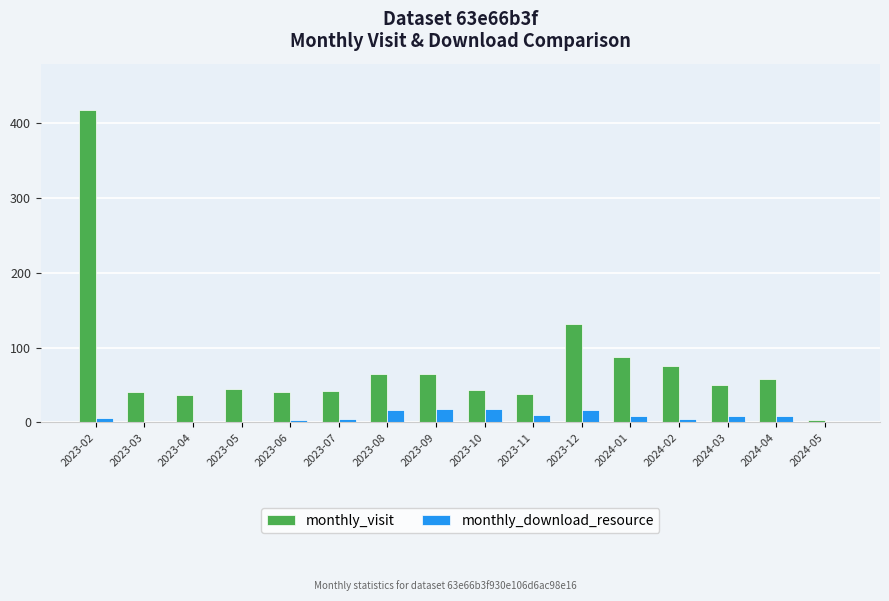

What is the total value across all series at 2023-11?

48